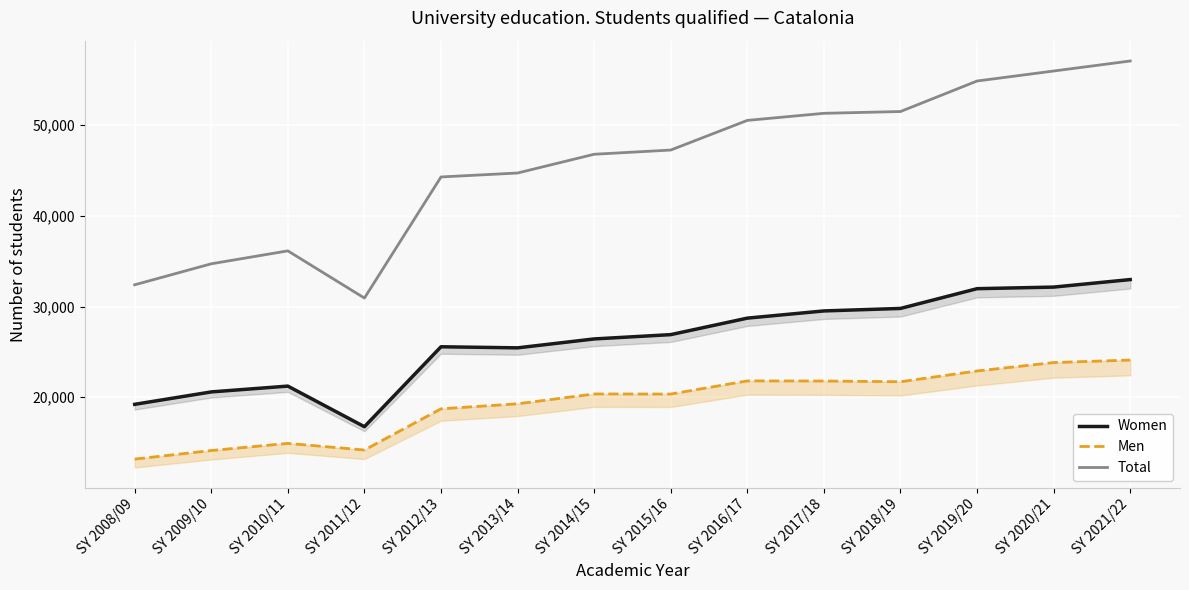

What value does the Men series have at SY 2018/19, to the nearest 10?

21710